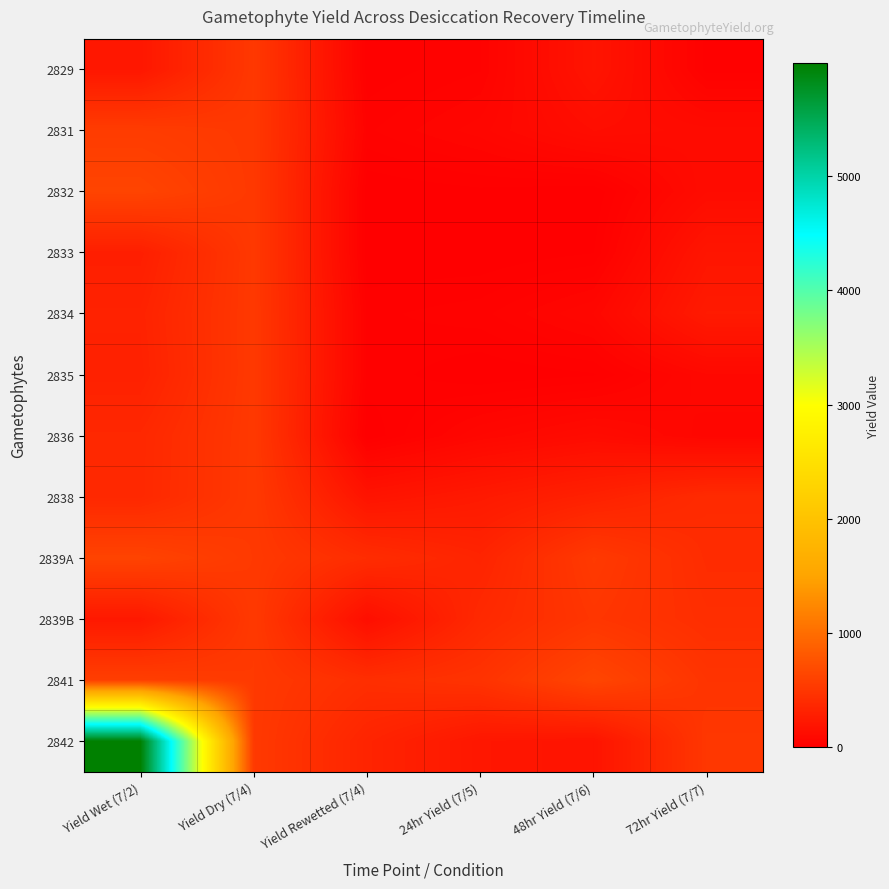

Which series has the largest total across all categories?

2842